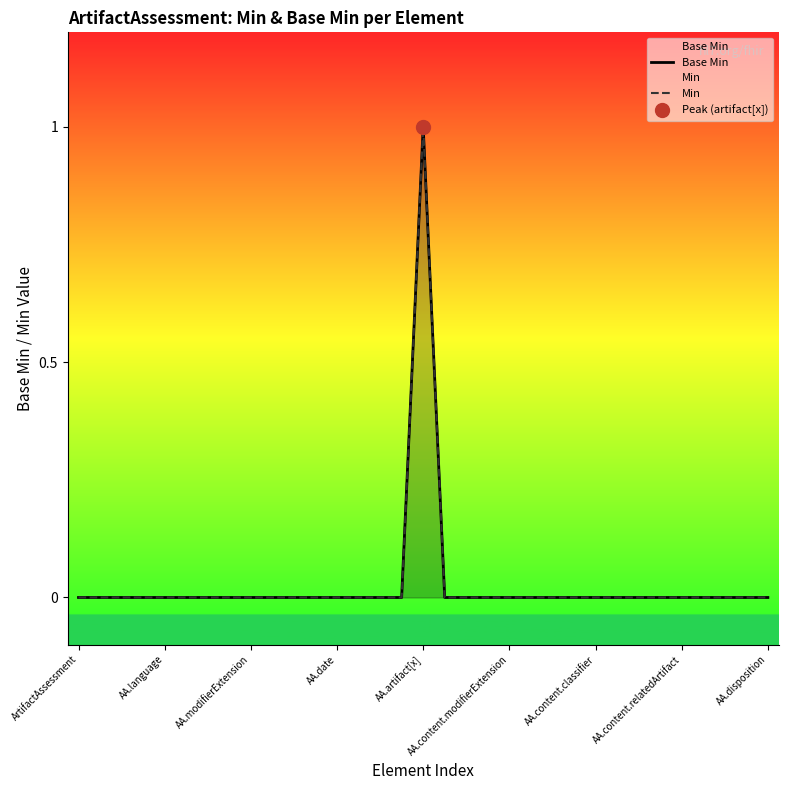

Where is Min nearest to the value 0?

ArtifactAssessment